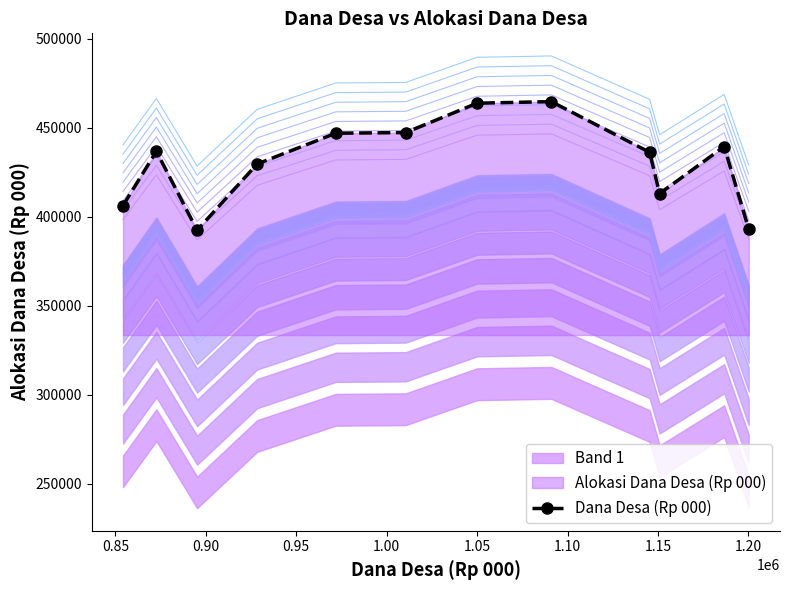

What is the value of the Dana Desa (Rp 000) point at the 5th from the left?

446948.2